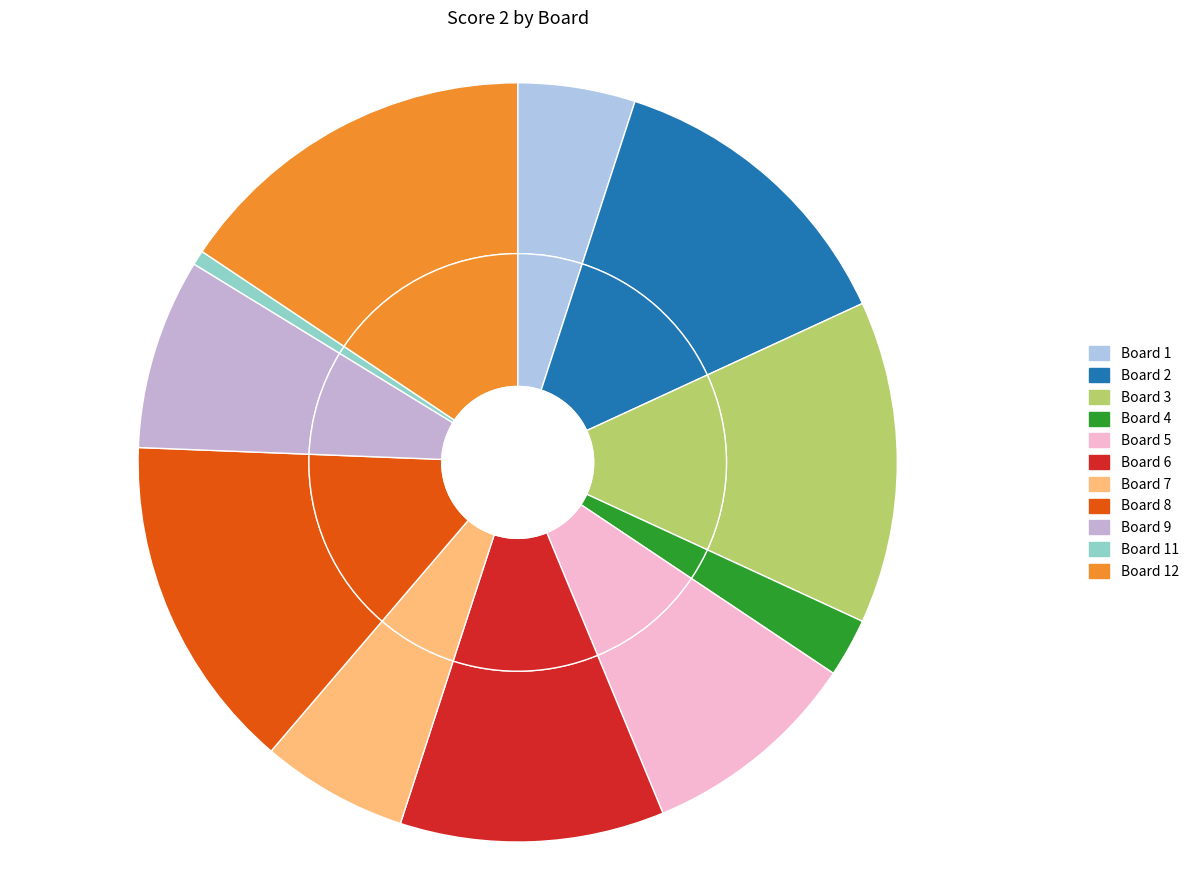

Which has a higher value, Board 6 or Board 8?

Board 8